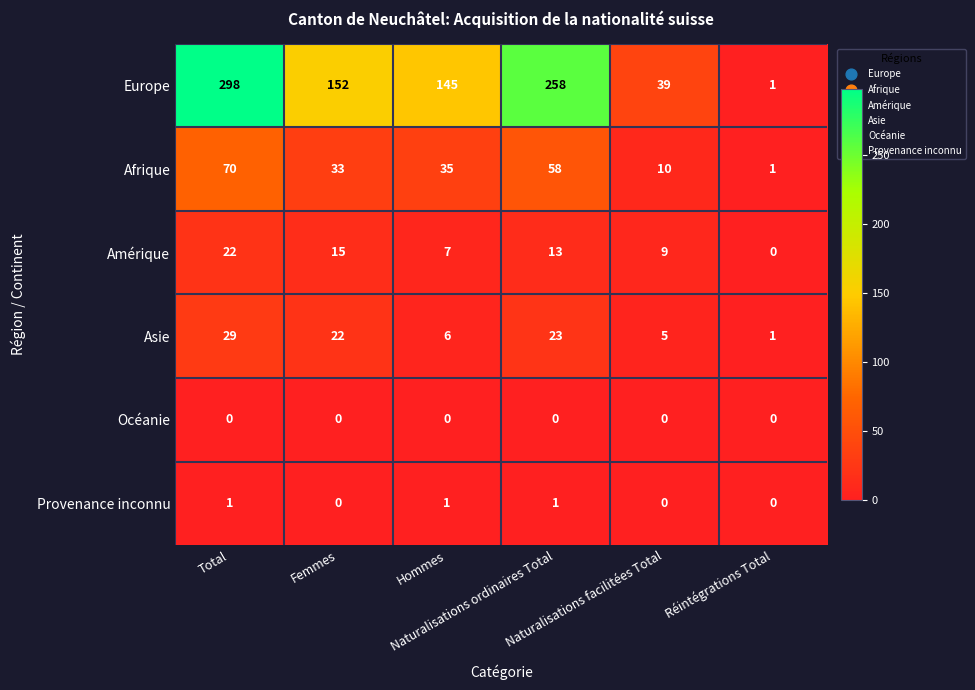

Rank the series by their maximum value, from lowest to highest.

Océanie, Provenance inconnu, Amérique, Asie, Afrique, Europe